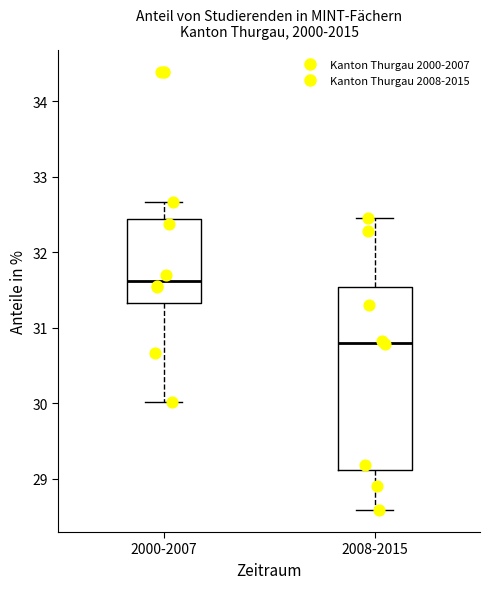

Which box has the lowest median line?

2008-2015